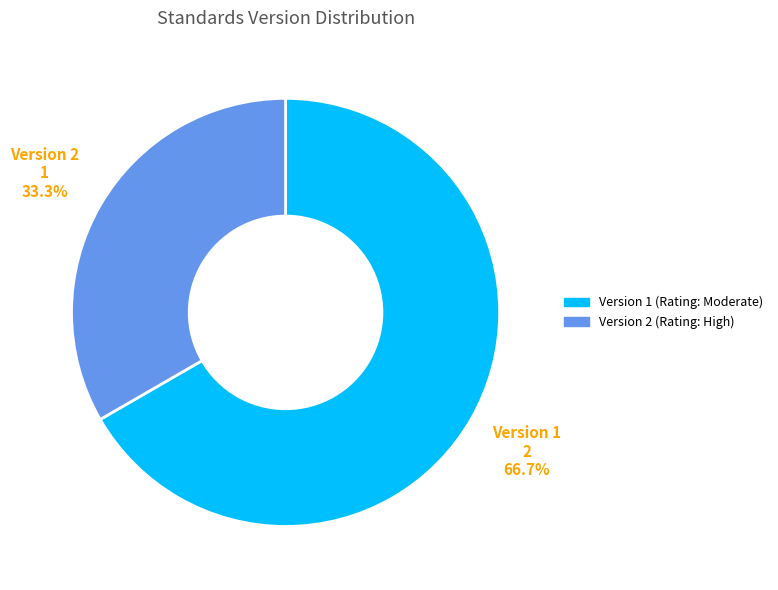

Count the number of slices in the pie.

2